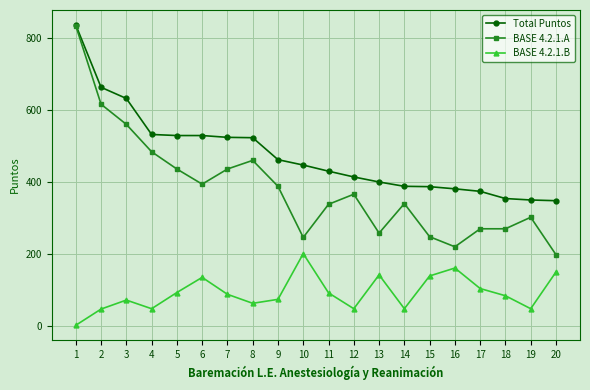

Which series has the widest spread of values?

BASE 4.2.1.A